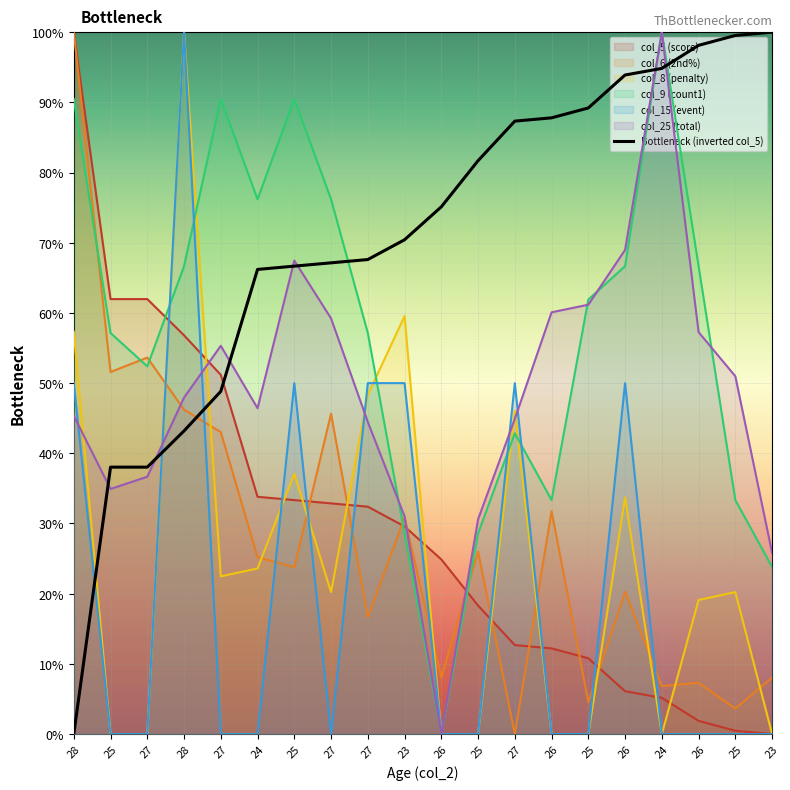

Reading left to right, what are all the values shown in this chart?

28=0.0	25=38.0	27=38.0	28=43.2	27=48.8	24=66.2	25=66.7	27=67.1	27=67.6	23=70.4	26=75.1	25=81.7	27=87.3	26=87.8	25=89.2	26=93.9	24=94.8	26=98.1	25=99.5	23=100.0